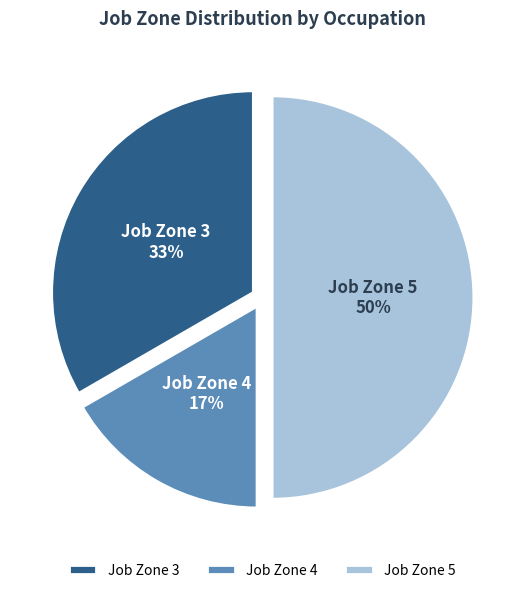

To the nearest percent, what is the difference between the largest and smallest slice percentages?

33%